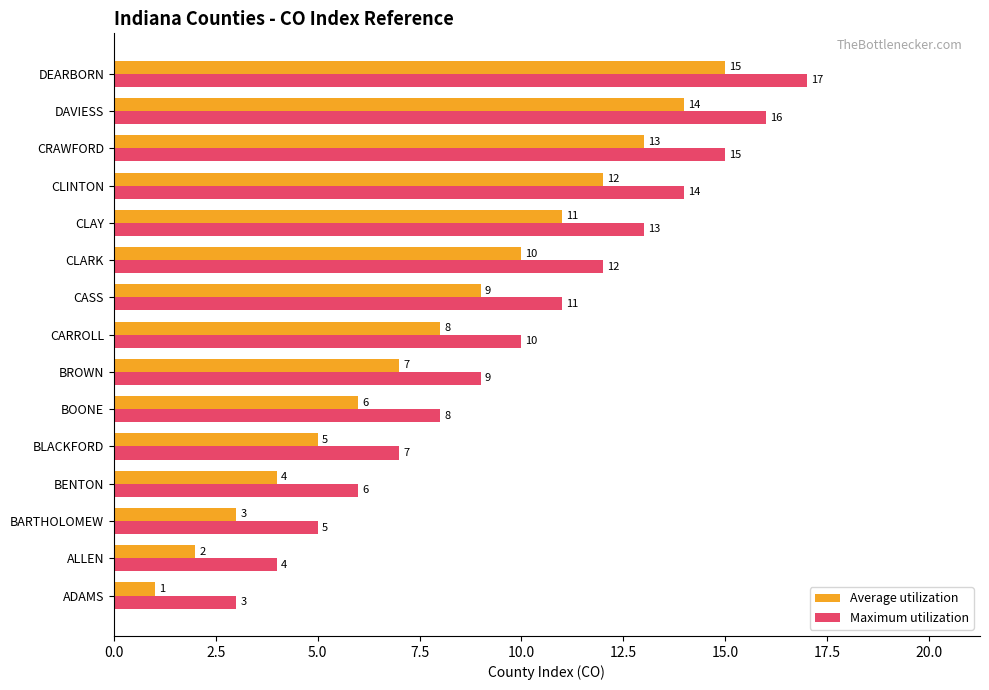

At which label is Average utilization closest to 8?

CARROLL